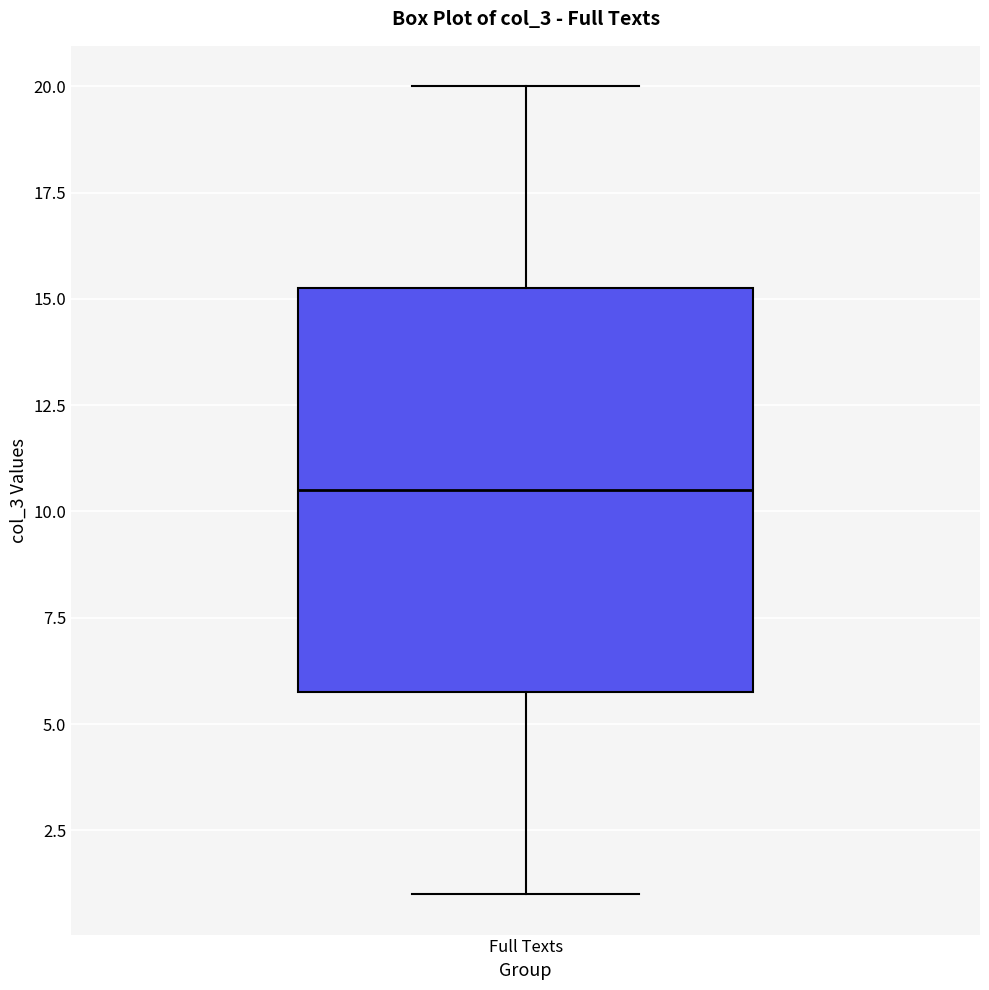

Read this box plot against the y-axis: the position of the median line, the range covered by the box, and the ends of both whiskers. The values are not printed on the chart, so give them approximately, as read against the axis.

median 10.5, box 6.0 to 15.5, whiskers 1.0 to 20.0